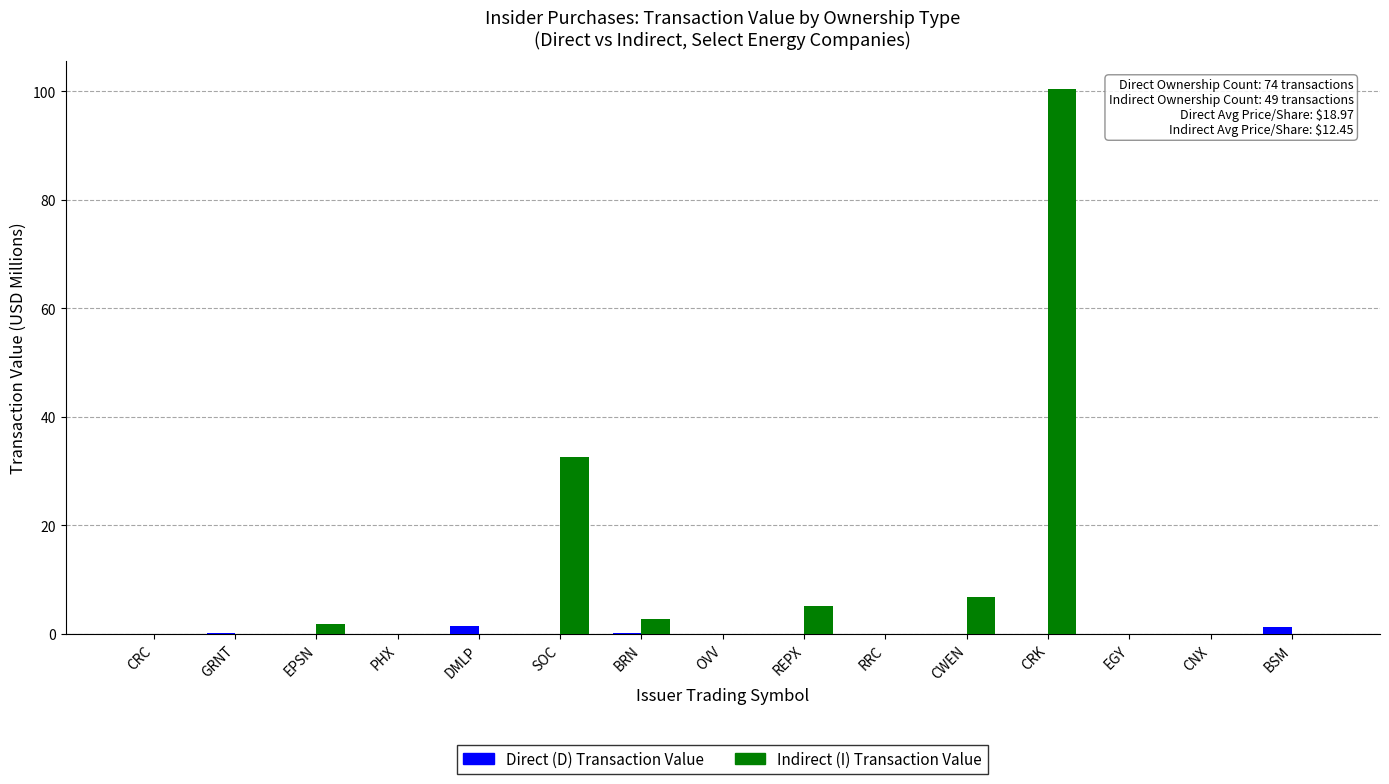

What are all the series names shown in the legend?

Direct (D) Transaction Value, Indirect (I) Transaction Value